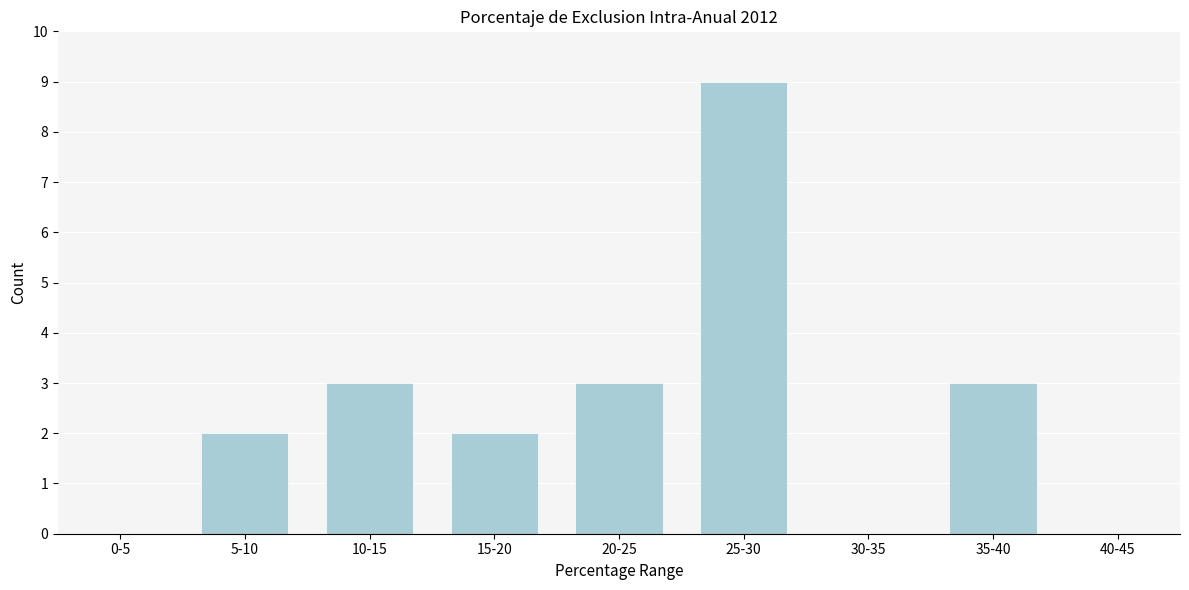

Reading right to left, extract all data points from this chart.

40-45=0	35-40=3	30-35=0	25-30=9	20-25=3	15-20=2	10-15=3	5-10=2	0-5=0